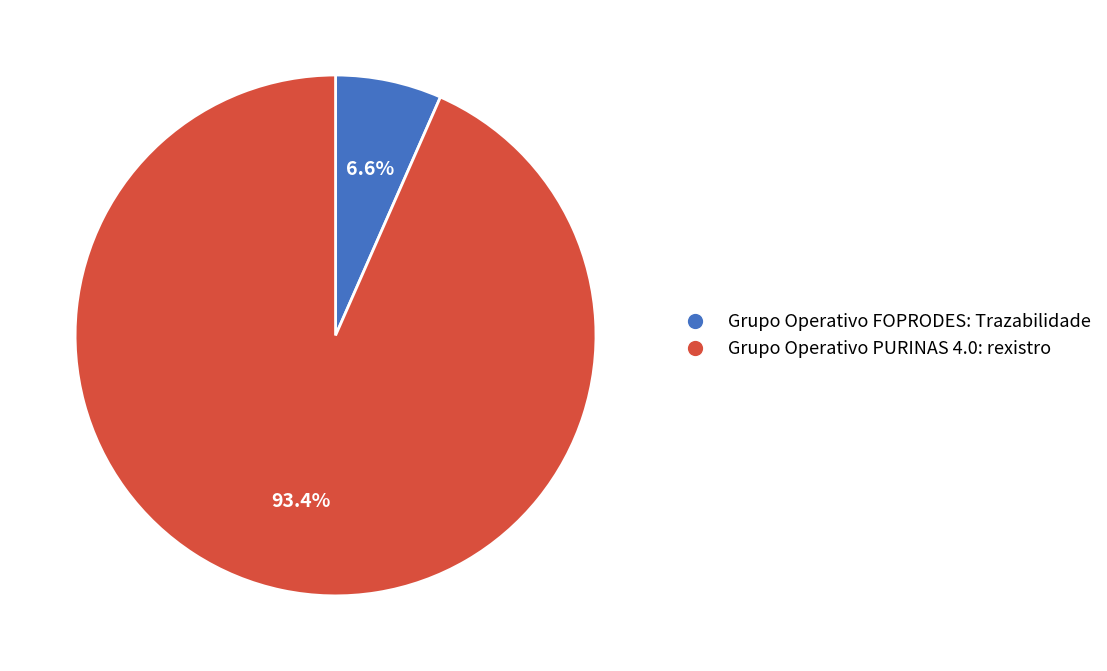

Which slice is the largest?

Grupo Operativo PURINAS 4.0: rexistro